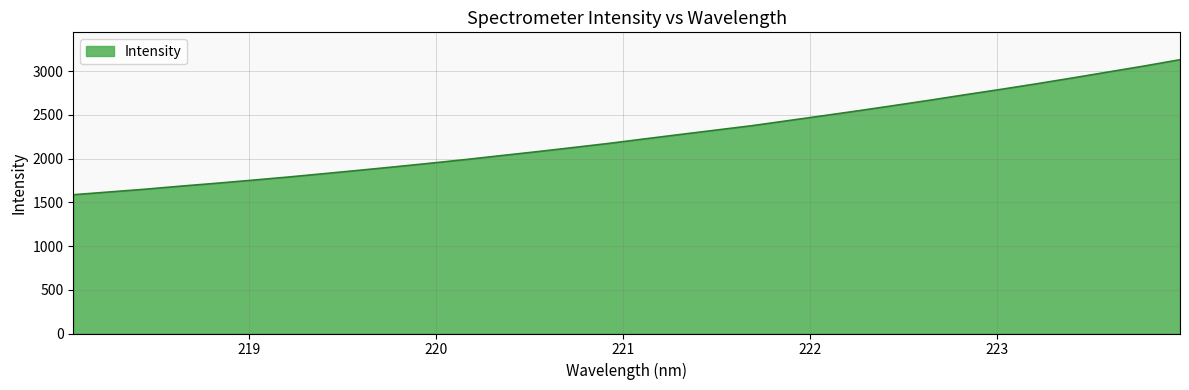

Reading left to right, what are all the values shown in this chart?

1586.2	1617.4	1648.7	1684.0	1716.9	1751.9	1787.8	1826.2	1865.3	1905.2	1946.4	1989.1	2034.4	2078.9	2125.9	2173.1	2224.5	2275.2	2325.2	2375.2	2432.2	2489.2	2546.8	2606.6	2667.4	2730.5	2791.8	2855.5	2921.8	2989.8	3057.6	3129.3